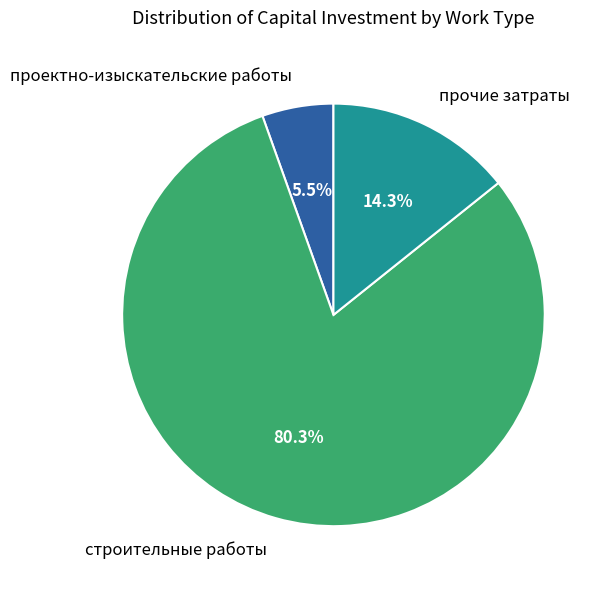

To the nearest percent, what is the average slice percentage?

33%